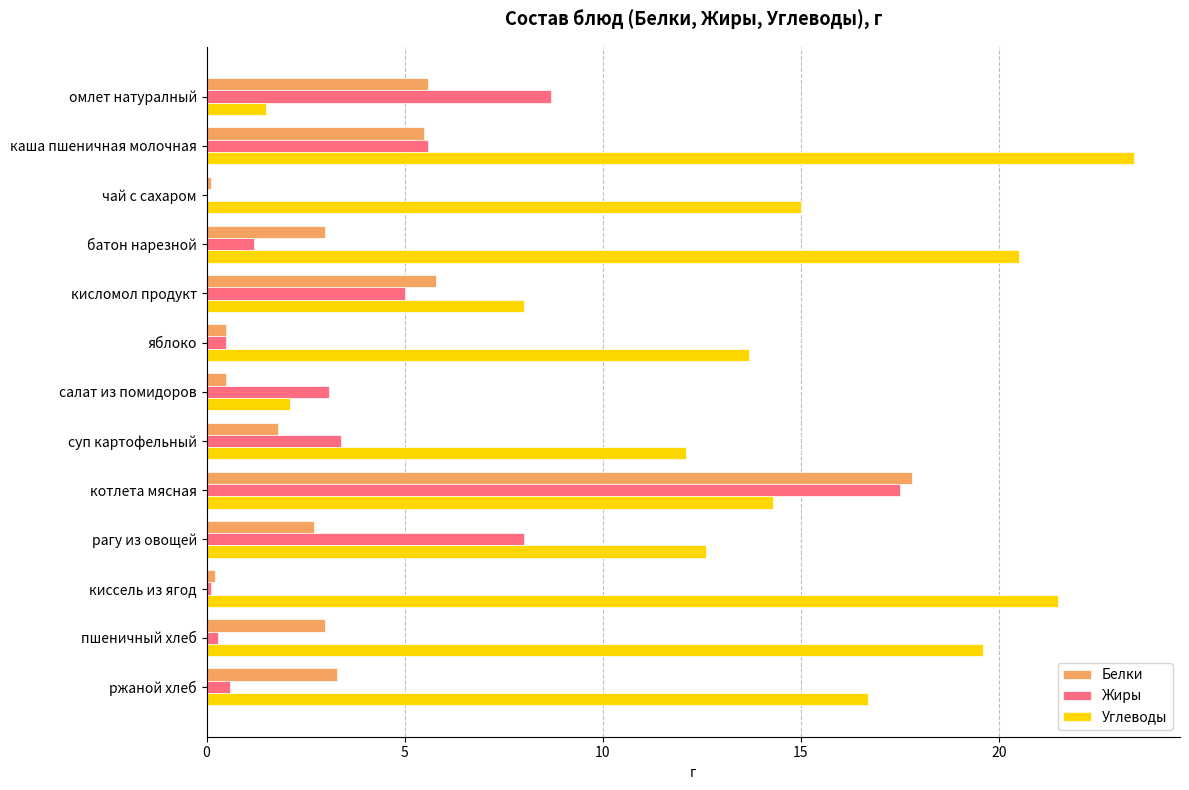

Which series changed the most between омлет натуралный and ржаной хлеб?

Углеводы